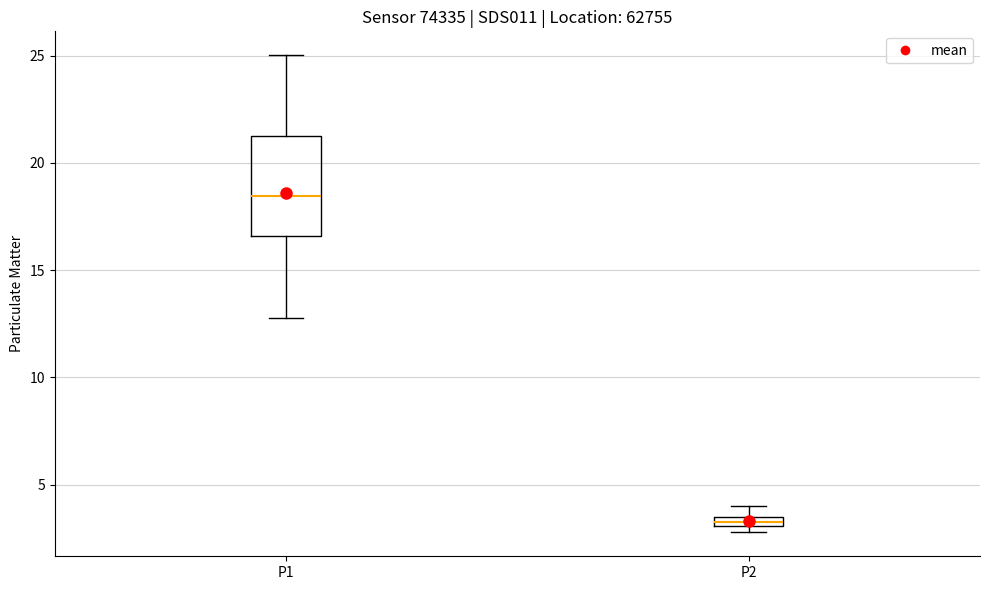

Where is the lower edge of the box for P2 on the y-axis? The values are not printed on the chart, so give them approximately, as read against the axis.

3.0